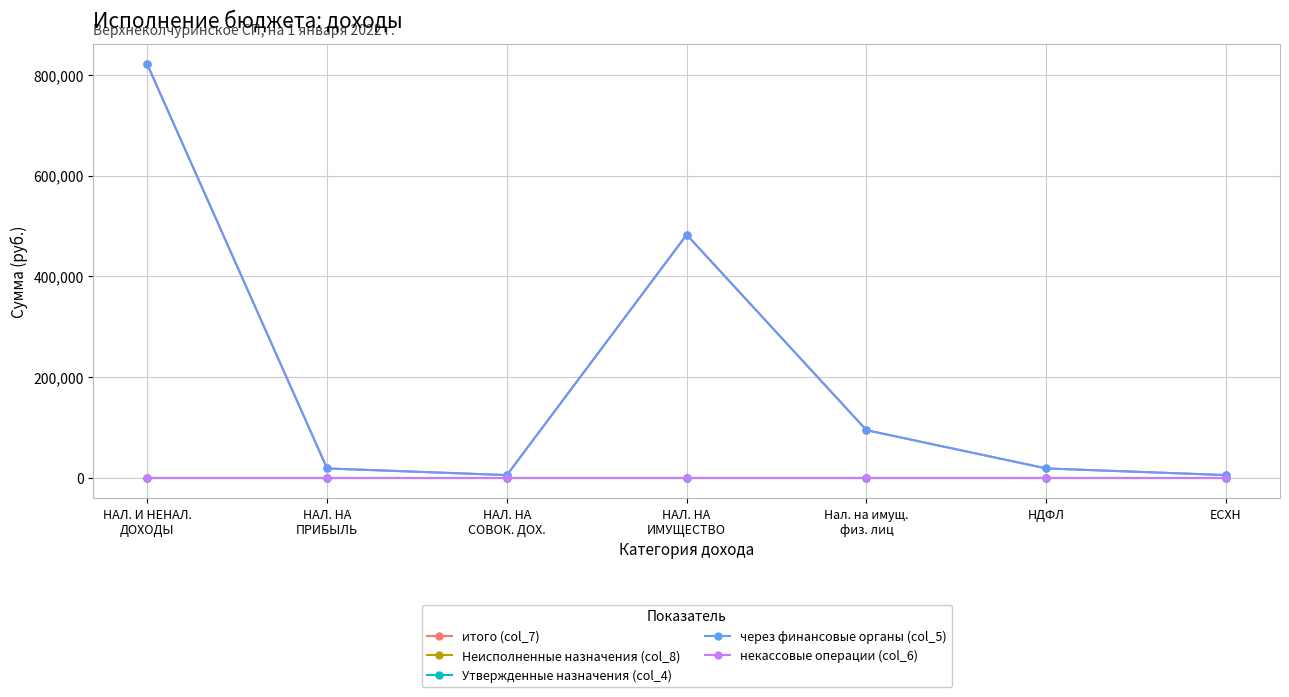

Rank the series by their maximum value, from highest to lowest.

итого (col_7), через финансовые органы (col_5), Неисполненные назначения (col_8), Утвержденные назначения (col_4), некассовые операции (col_6)